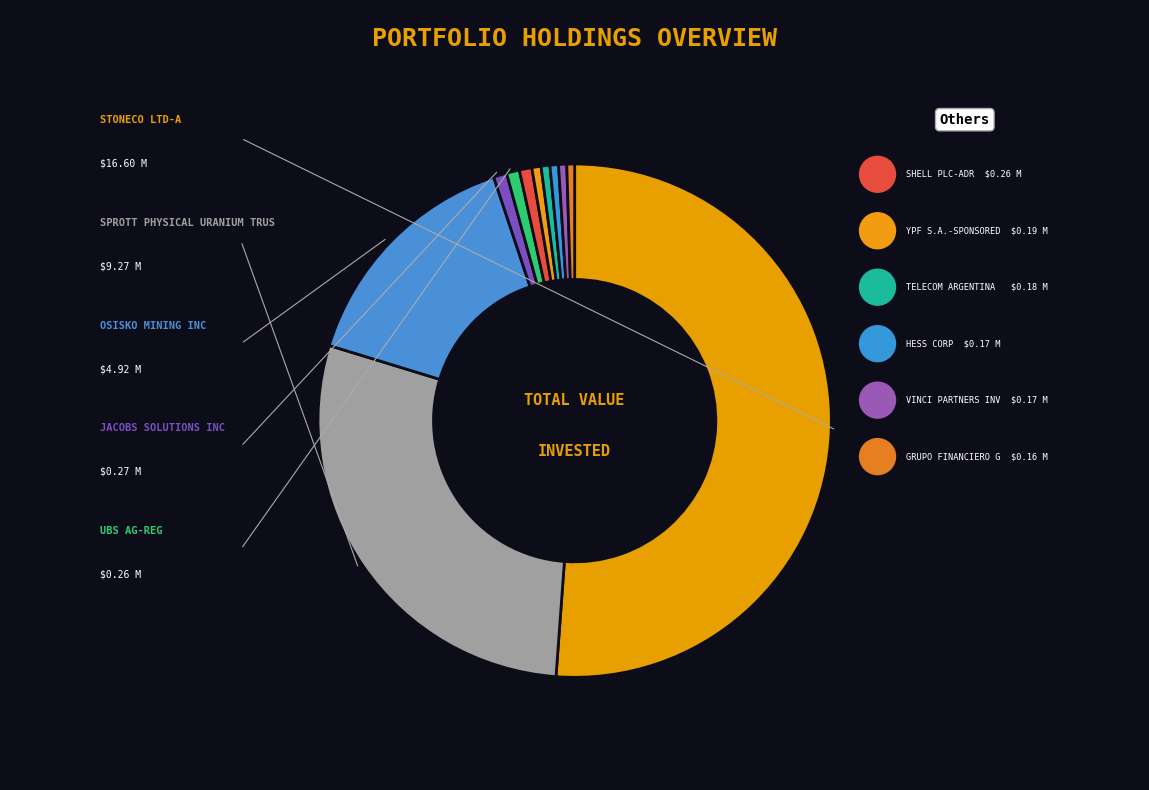

To the nearest percent, what is the difference between the largest and smallest slice percentages?

51%